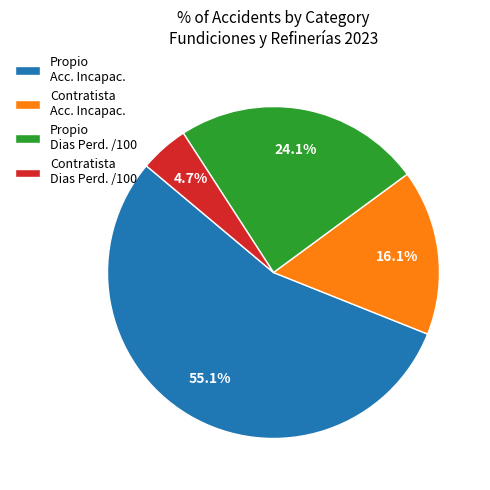

What percentage do Contratista Acc. Incapac. and Propio Acc. Incapac. together represent?

71.2%